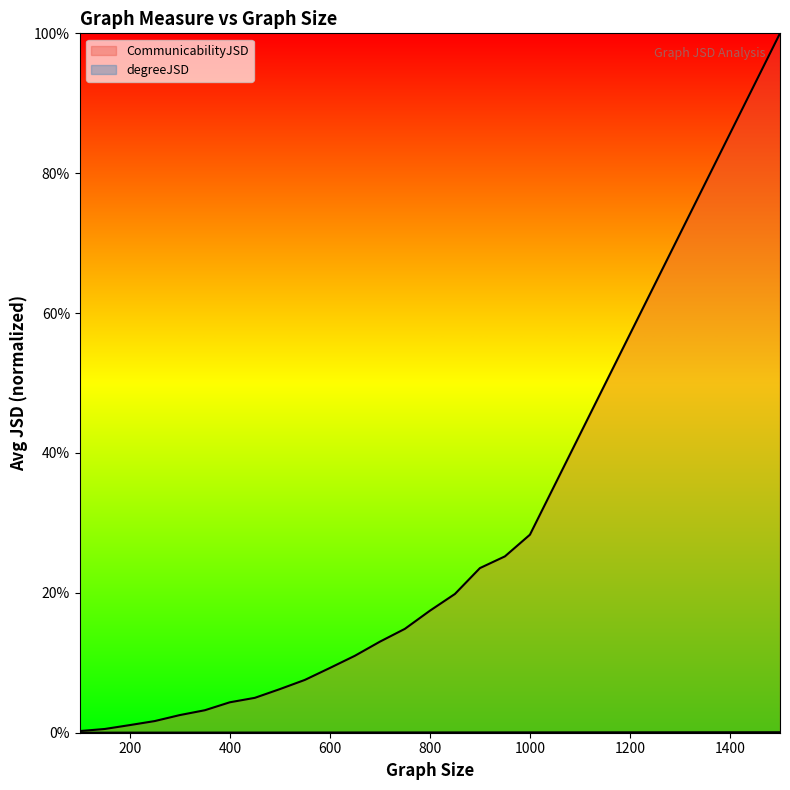

Reading left to right, transcribe all the data shown in this chart.

CommunicabilityJSD: 100=0.0	150=0.0	200=0.0	250=0.0	300=0.0	350=0.0	400=0.0	450=0.0	500=0.1	550=0.1	600=0.1	650=0.1	700=0.1	750=0.1	800=0.2	850=0.2	900=0.2	950=0.3	1000=0.3	1500=1.0
degreeJSD: 100=0.0	150=0.0	200=0.0	250=0.0	300=0.0	350=0.0	400=0.0	450=0.0	500=0.0	550=0.0	600=0.0	650=0.0	700=0.0	750=0.0	800=0.0	850=0.0	900=0.0	950=0.0	1000=0.0	1500=0.0